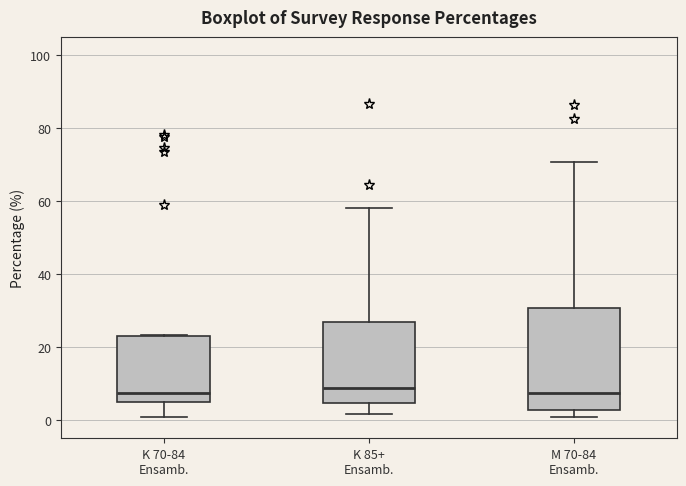

Comparing the boxes themselves (not the whiskers), which one is the tallest?

M 70-84 Ensamb.